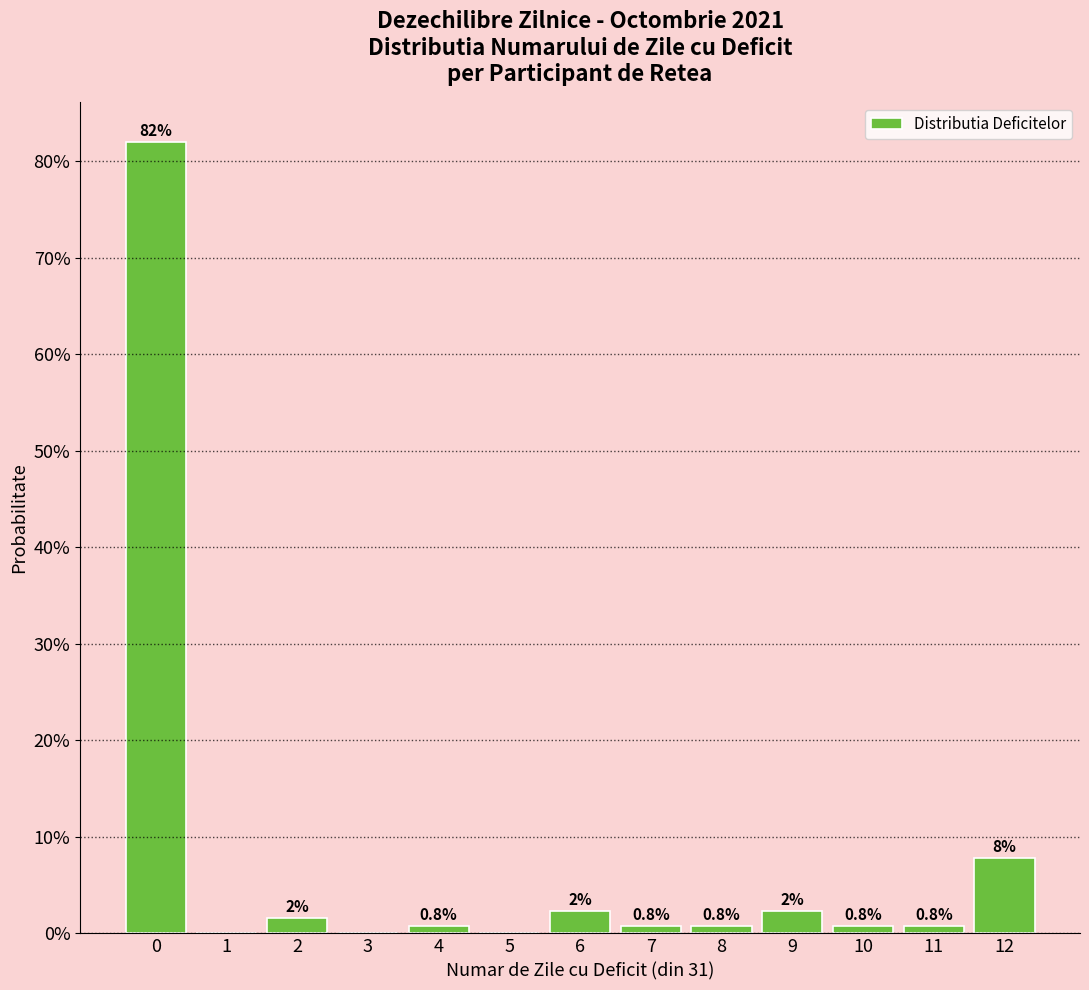

Is it true that the value at 5 is -56.9?

False